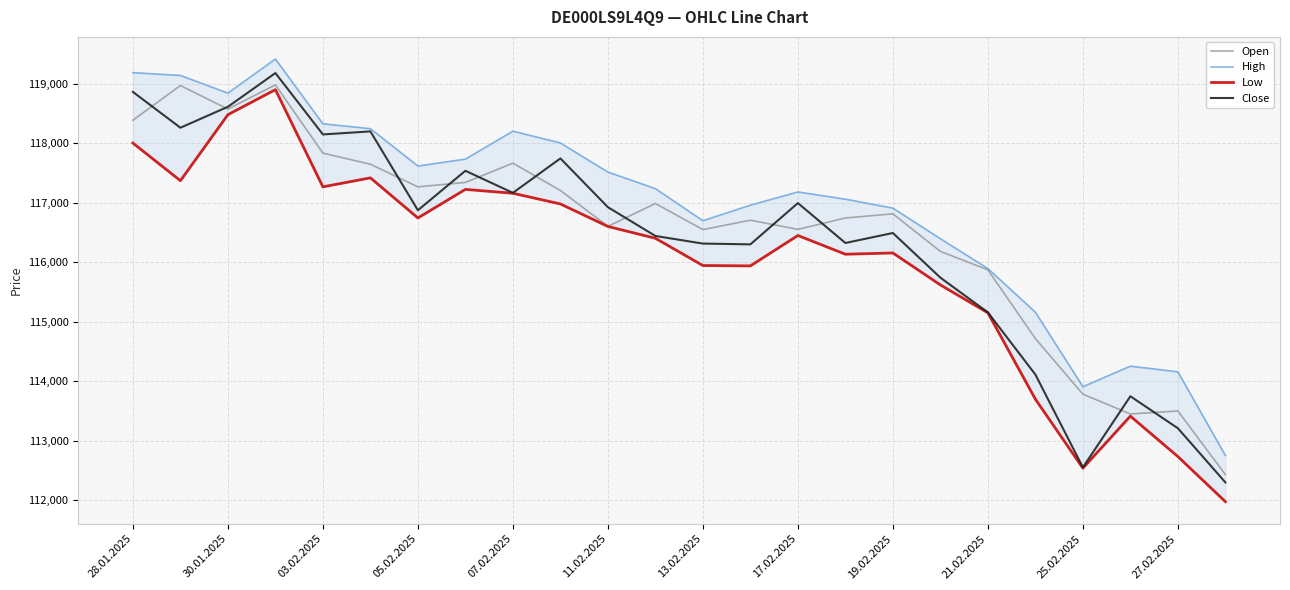

What is the difference between the maximum and minimum values in the Open series?

6552